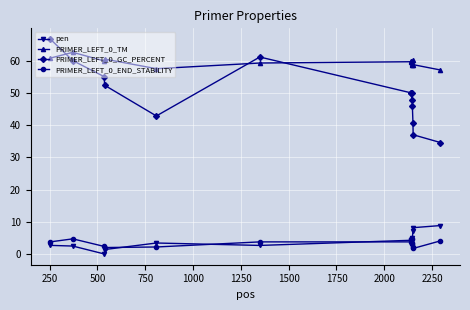

True or false: pen has more than 1 points higher than both neighbors.

True